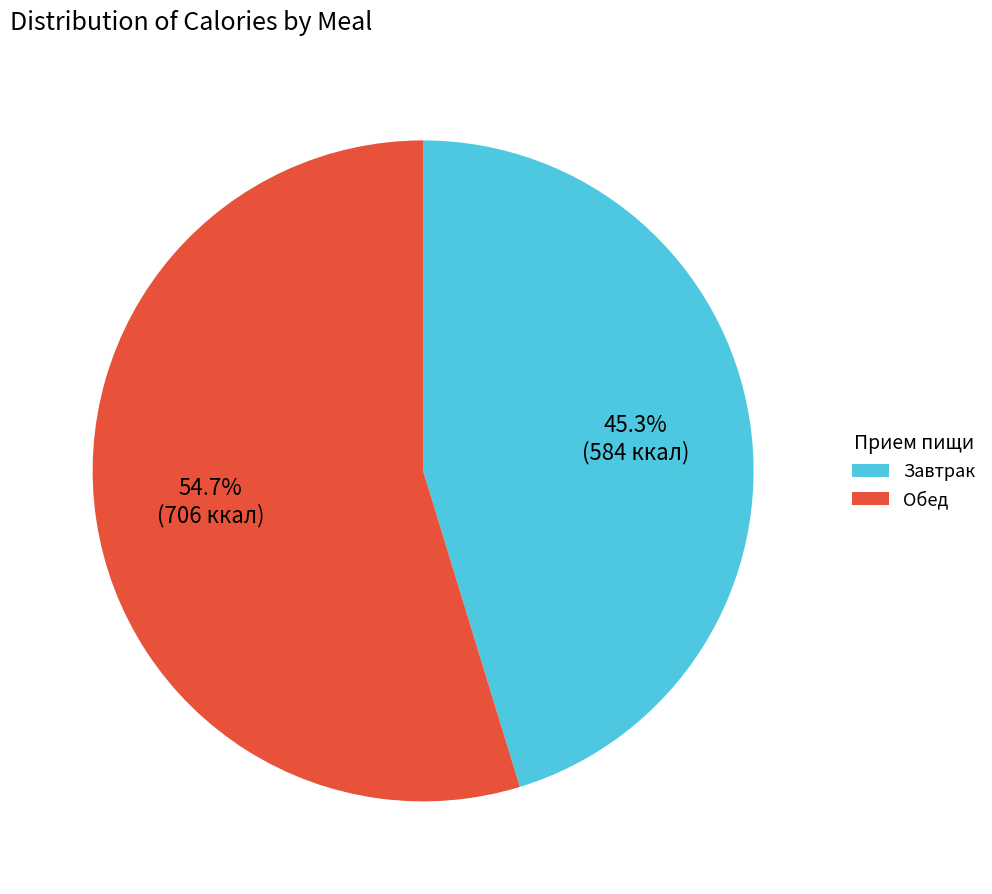

How many slices are in this pie chart?

2